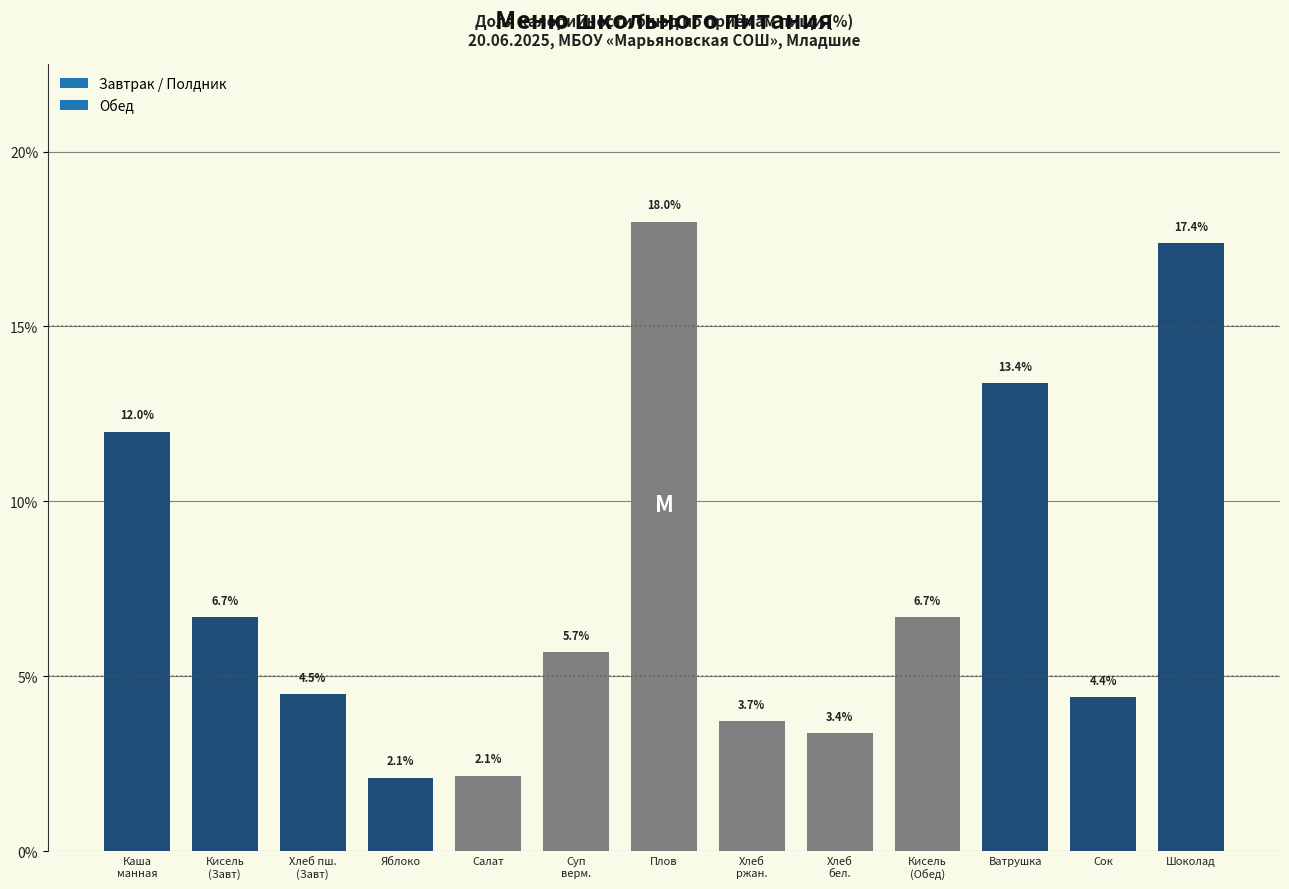

Reading right to left, extract all data points from this chart.

17.4	4.4	13.4	6.7	3.4	3.7	18.0	5.7	2.1	2.1	4.5	6.7	12.0